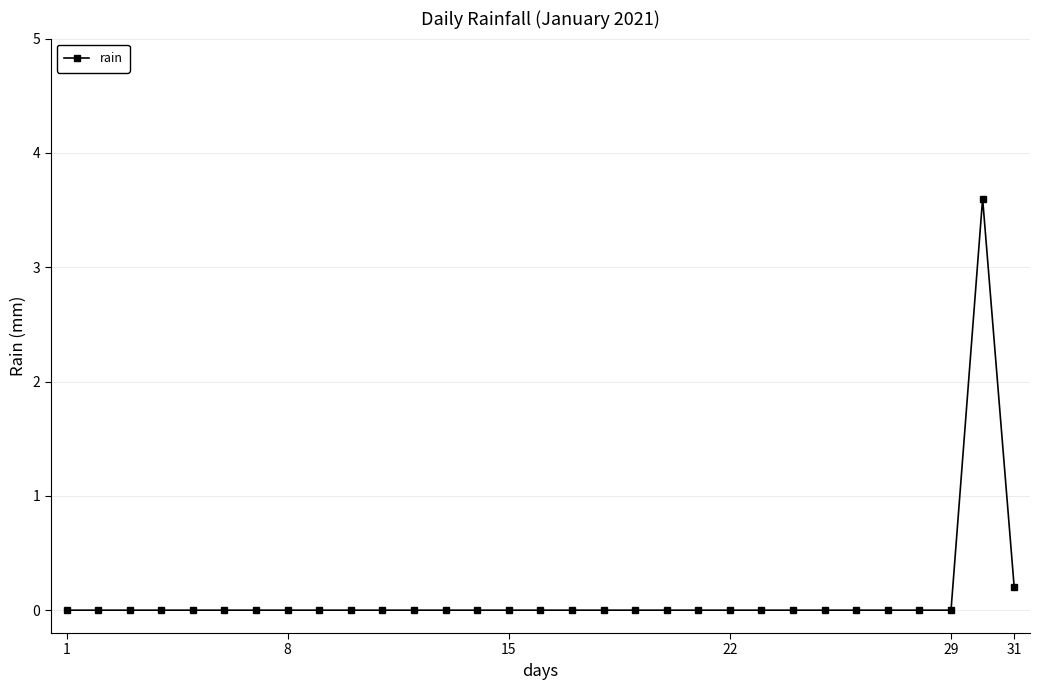

What is the average value?

0.1